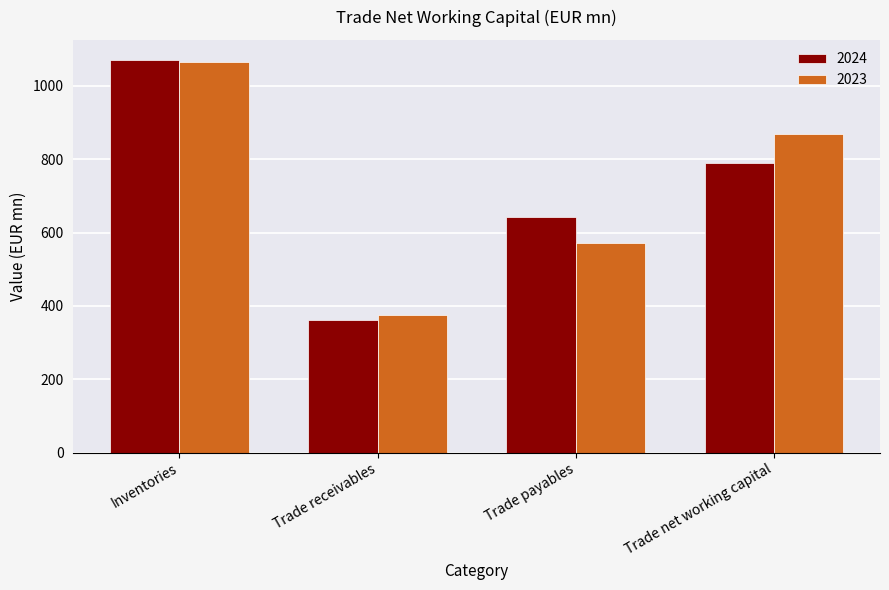

How many 2023 values are between 572 and 1066?

3